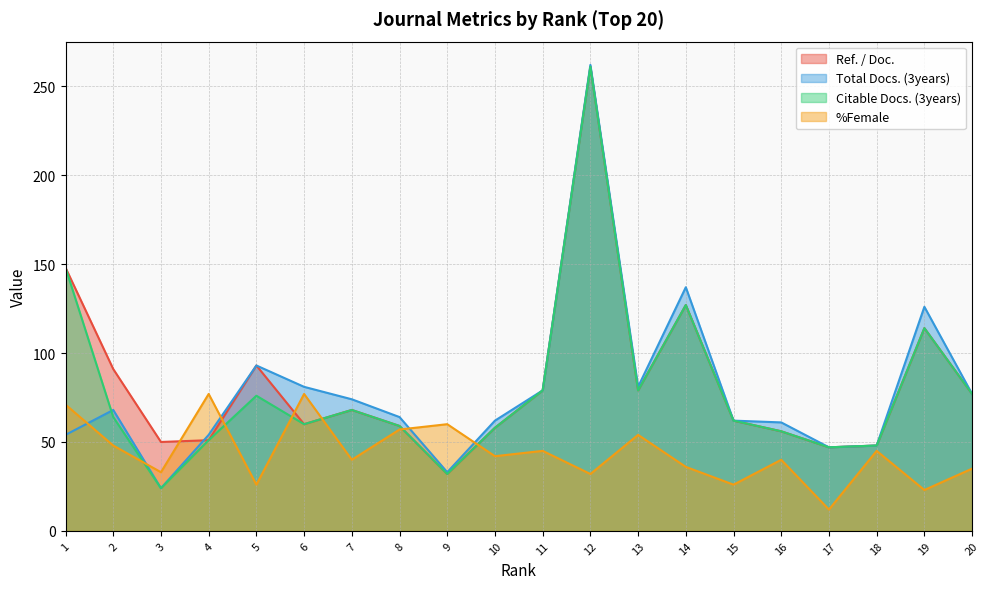

At which category does the chart reach its minimum across all series?

17